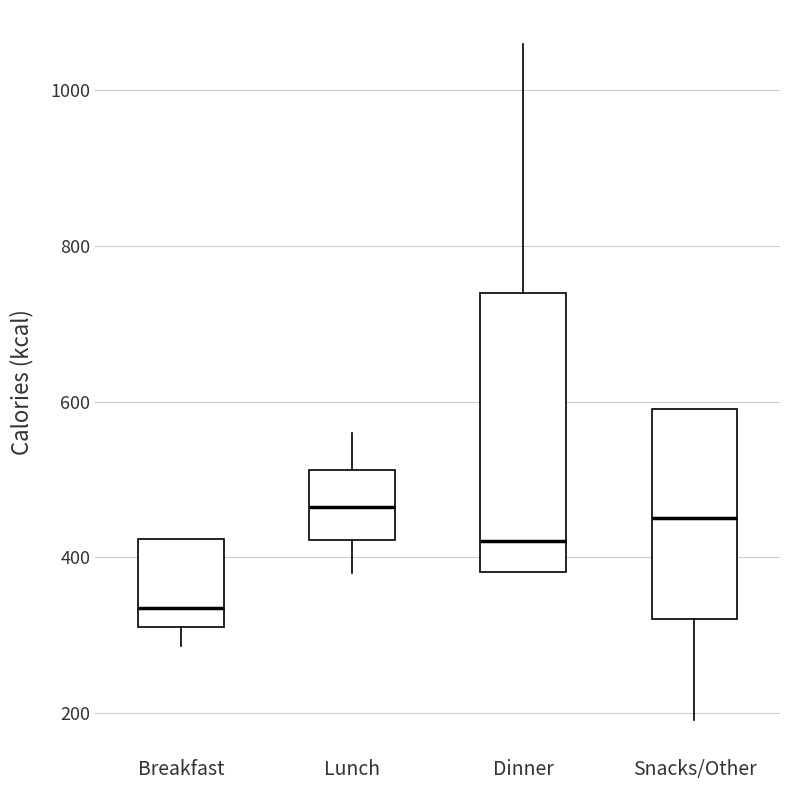

Reading left to right, read every box against the y-axis: the position of its median line, the range the box covers, and the ends of its whiskers. The values are not printed on the chart, so give them approximately, as read against the axis.

Breakfast: median 340, box 300 to 420, whiskers 280 to 420
Lunch: median 460, box 420 to 520, whiskers 380 to 560
Dinner: median 420, box 380 to 740, whiskers 380 to 1060
Snacks/Other: median 460, box 320 to 600, whiskers 200 to 600